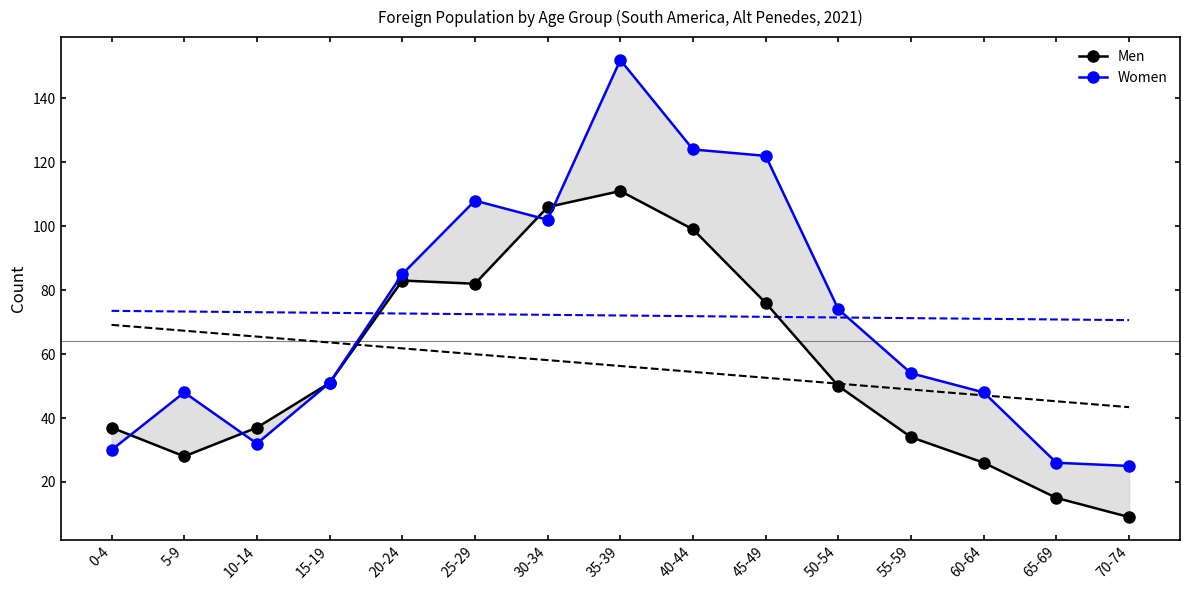

List the series in order of their peak value, highest first.

Women, Men